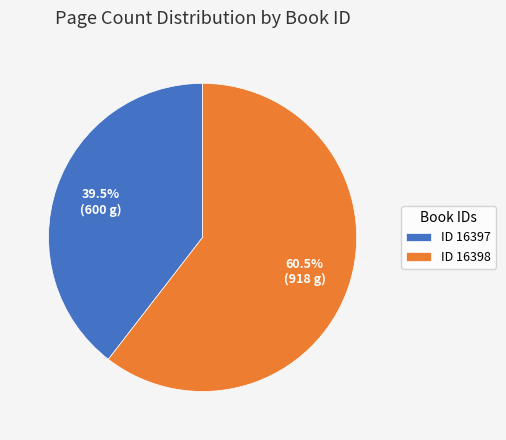

Which has a higher value, ID 16397 or ID 16398?

ID 16398